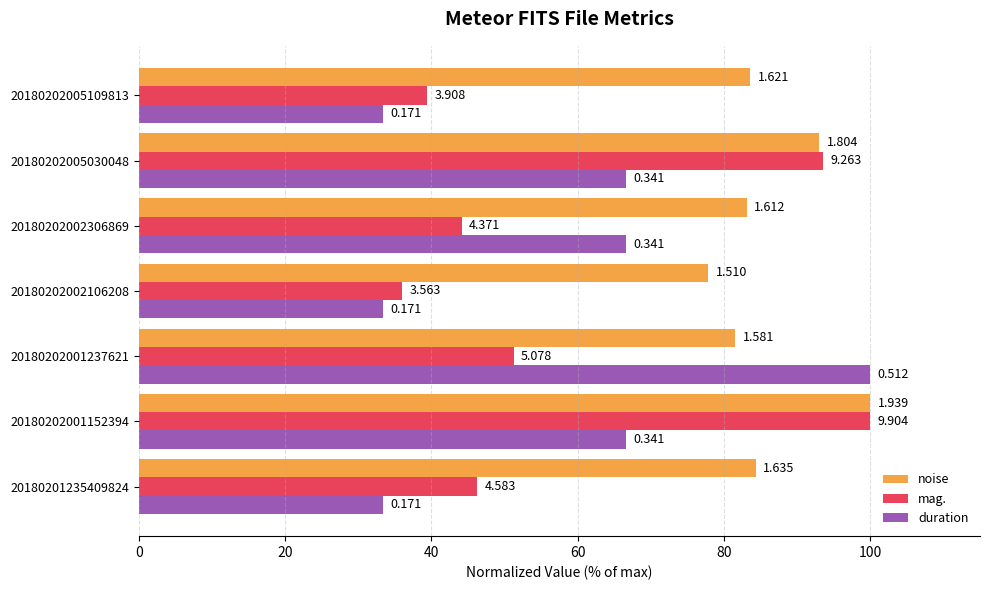

What is the lowest value of the duration series?

33.3